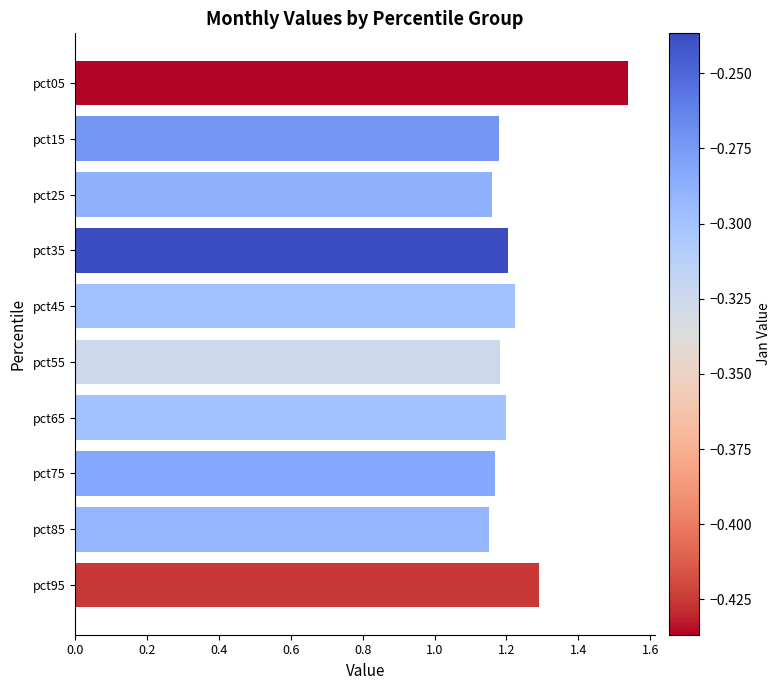

How many categories are shown in the chart?

10